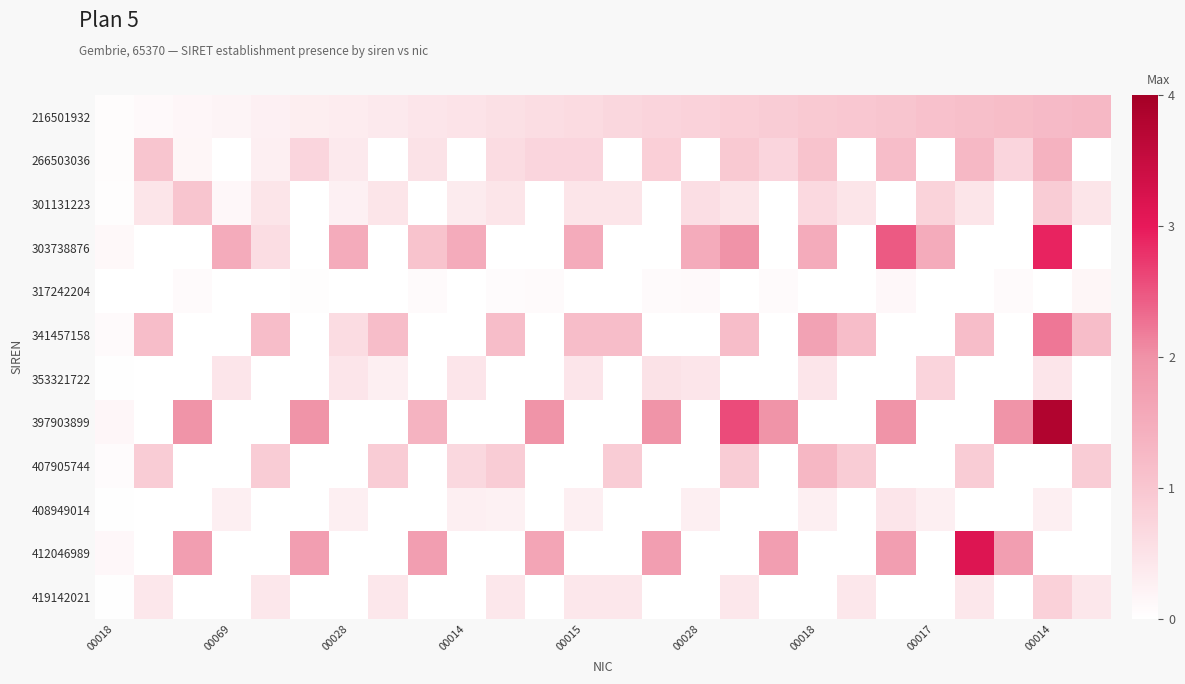

Reading left to right, list all the values displayed in this chart.

216501932: 0.1	0.1	0.1	0.2	0.2	0.3	0.3	0.4	0.4	0.5	0.5	0.6	0.6	0.7	0.7	0.8	0.8	0.9	0.9	1.0	1.0	1.1	1.1	1.2	1.2	1.3
266503036: 0.1	1.0	0.2	0.0	0.3	0.7	0.4	0.0	0.5	0.0	0.6	0.7	0.7	0.0	0.8	0.0	0.9	0.7	1.1	0.0	1.2	0.0	1.3	0.7	1.4	0.0
301131223: 0.0	0.5	1.0	0.1	0.5	0.0	0.2	0.5	0.0	0.3	0.5	0.0	0.5	0.5	0.0	0.6	0.5	0.0	0.7	0.5	0.0	0.8	0.5	0.0	0.9	0.5
303738876: 0.1	0.0	0.0	1.5	0.6	0.0	1.5	0.0	1.1	1.5	0.0	0.0	1.5	0.0	0.0	1.5	2.0	0.0	1.5	0.0	2.5	1.5	0.0	0.0	2.9	0.0
317242204: 0.0	0.0	0.1	0.0	0.0	0.0	0.0	0.0	0.1	0.0	0.1	0.1	0.0	0.0	0.1	0.1	0.0	0.1	0.0	0.0	0.1	0.0	0.0	0.1	0.0	0.2
341457158: 0.1	1.2	0.0	0.0	1.2	0.0	0.6	1.2	0.0	0.0	1.2	0.0	1.2	1.2	0.0	0.0	1.2	0.0	1.7	1.2	0.0	0.0	1.2	0.0	2.2	1.2
353321722: 0.0	0.0	0.0	0.4	0.0	0.0	0.4	0.3	0.0	0.4	0.0	0.0	0.4	0.0	0.5	0.4	0.0	0.0	0.4	0.0	0.0	0.7	0.0	0.0	0.4	0.0
397903899: 0.1	0.0	2.0	0.0	0.0	2.0	0.0	0.0	1.4	0.0	0.0	2.0	0.0	0.0	2.0	0.0	2.6	2.0	0.0	0.0	2.0	0.0	0.0	2.0	3.8	0.0
407905744: 0.1	0.9	0.0	0.0	0.9	0.0	0.0	0.9	0.0	0.7	0.9	0.0	0.0	0.9	0.0	0.0	0.9	0.0	1.3	0.9	0.0	0.0	0.9	0.0	0.0	0.9
408949014: 0.0	0.0	0.0	0.3	0.0	0.0	0.3	0.0	0.0	0.3	0.2	0.0	0.3	0.0	0.0	0.3	0.0	0.0	0.3	0.0	0.5	0.3	0.0	0.0	0.3	0.0
412046989: 0.1	0.0	1.8	0.0	0.0	1.8	0.0	0.0	1.8	0.0	0.0	1.6	0.0	0.0	1.8	0.0	0.0	1.8	0.0	0.0	1.8	0.0	3.1	1.8	0.0	0.0
419142021: 0.0	0.4	0.0	0.0	0.4	0.0	0.0	0.4	0.0	0.0	0.4	0.0	0.4	0.4	0.0	0.0	0.4	0.0	0.0	0.4	0.0	0.0	0.4	0.0	0.8	0.4